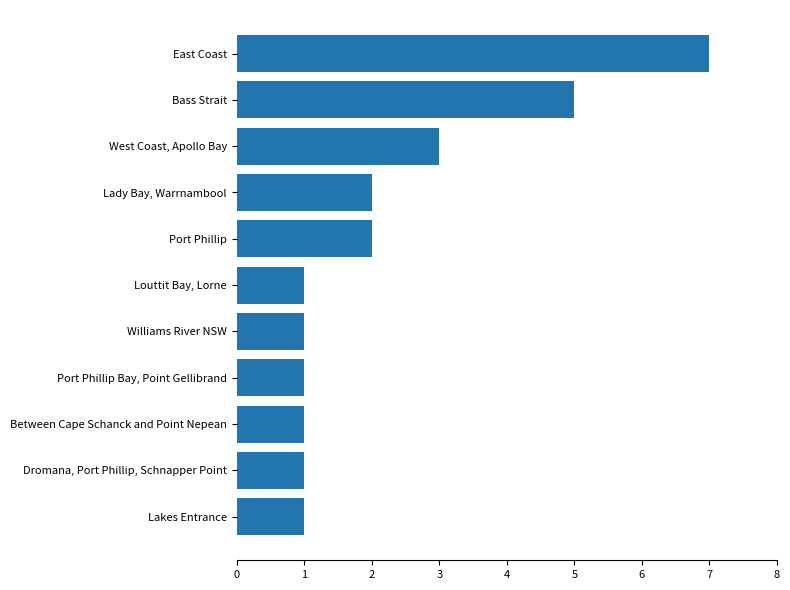

True or false: the data shows 0 at Louttit Bay, Lorne.

False